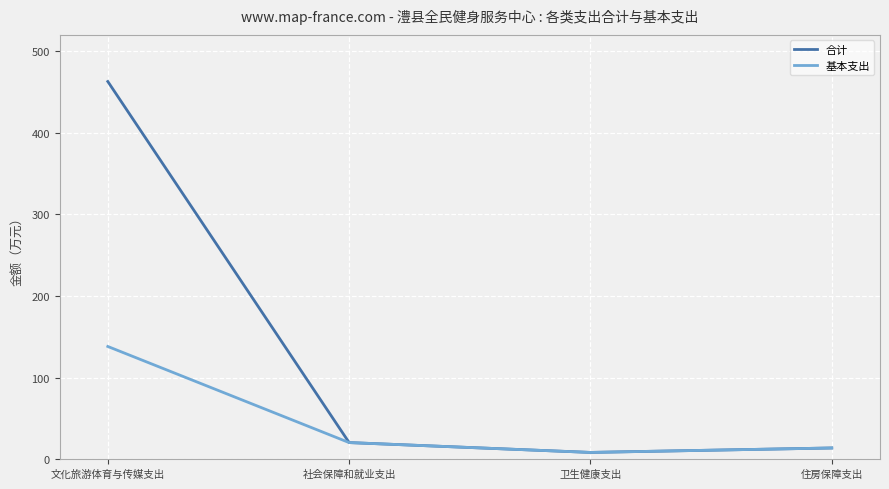

True or false: 基本支出 has a value of 20.3 at 社会保障和就业支出.

True